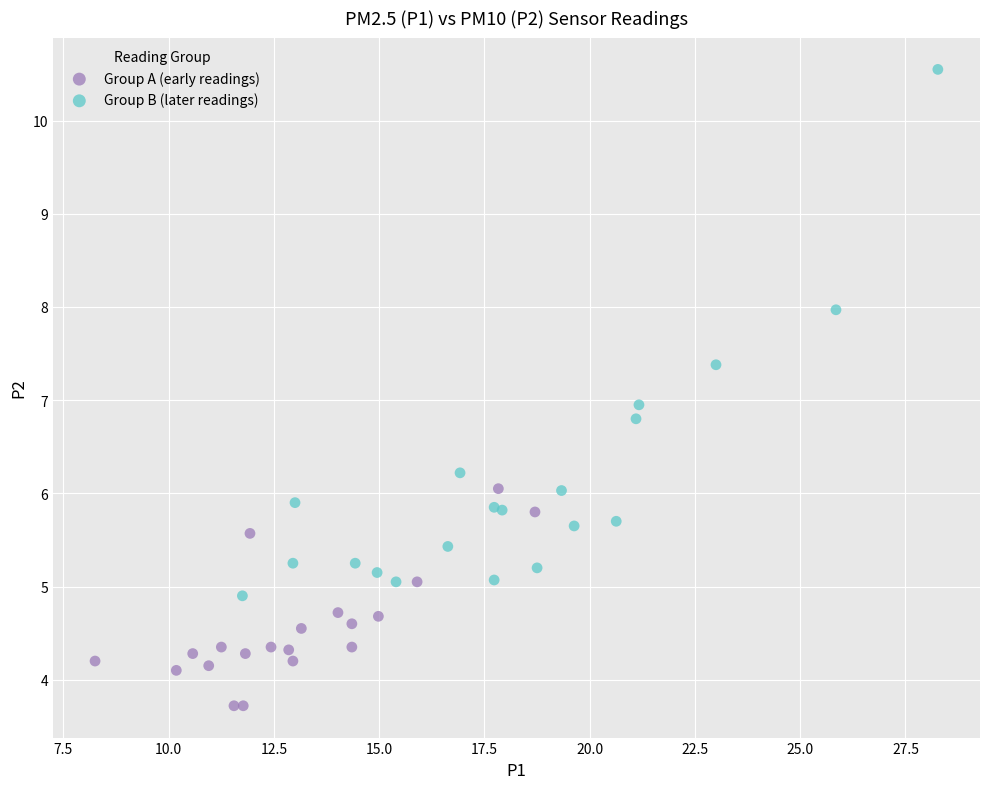

Which series has the largest Y range (max minus min)?

Group B (later readings)